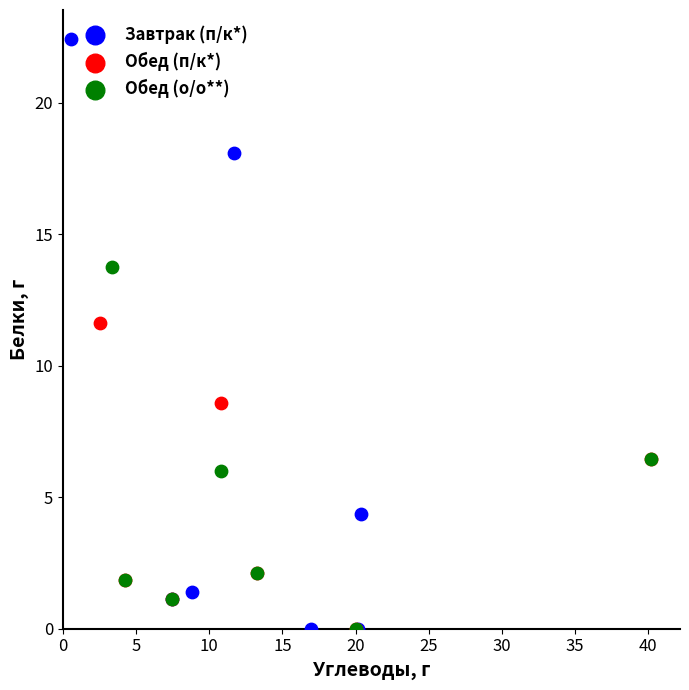

Which series has the largest Y range (max minus min)?

Завтрак (п/к*)